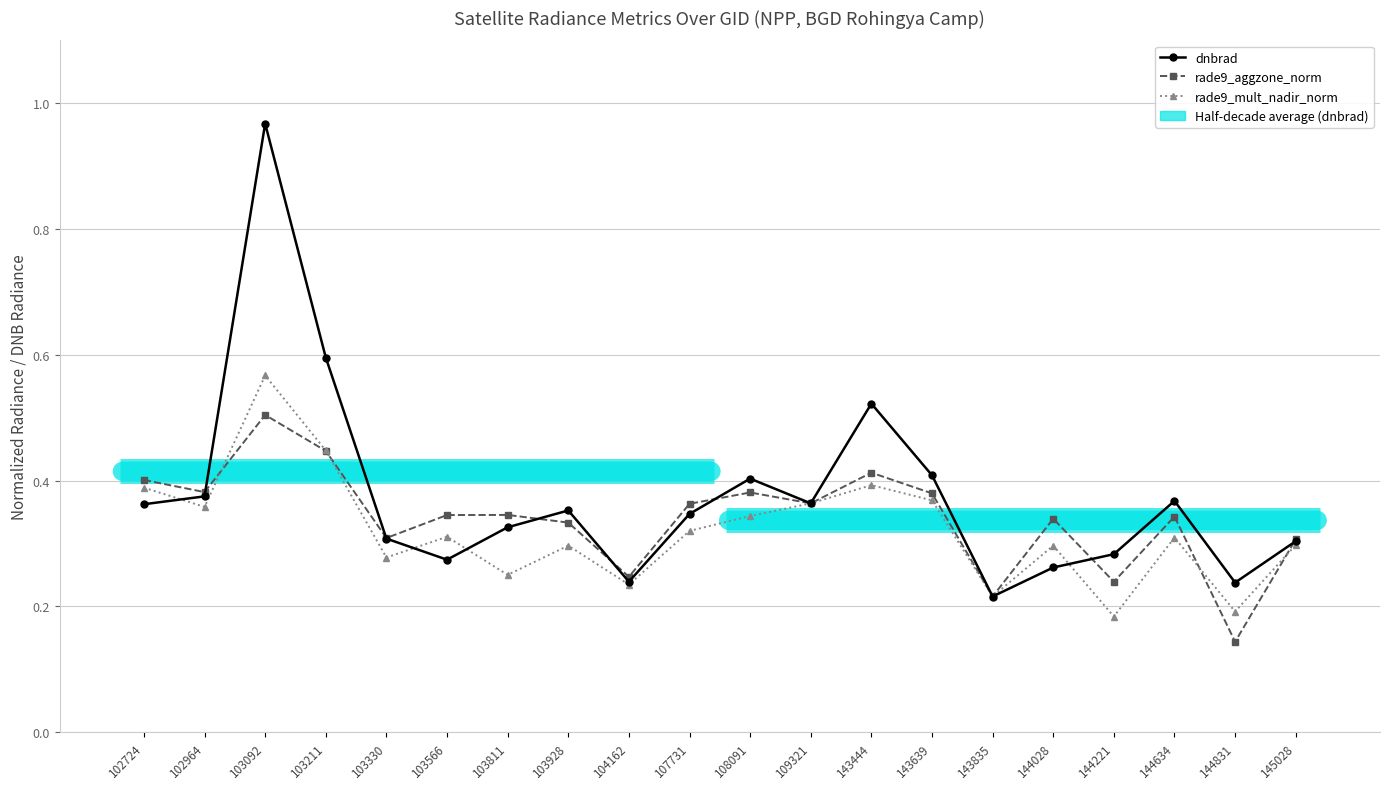

Does the chart display data point markers on the line(s)?

Yes